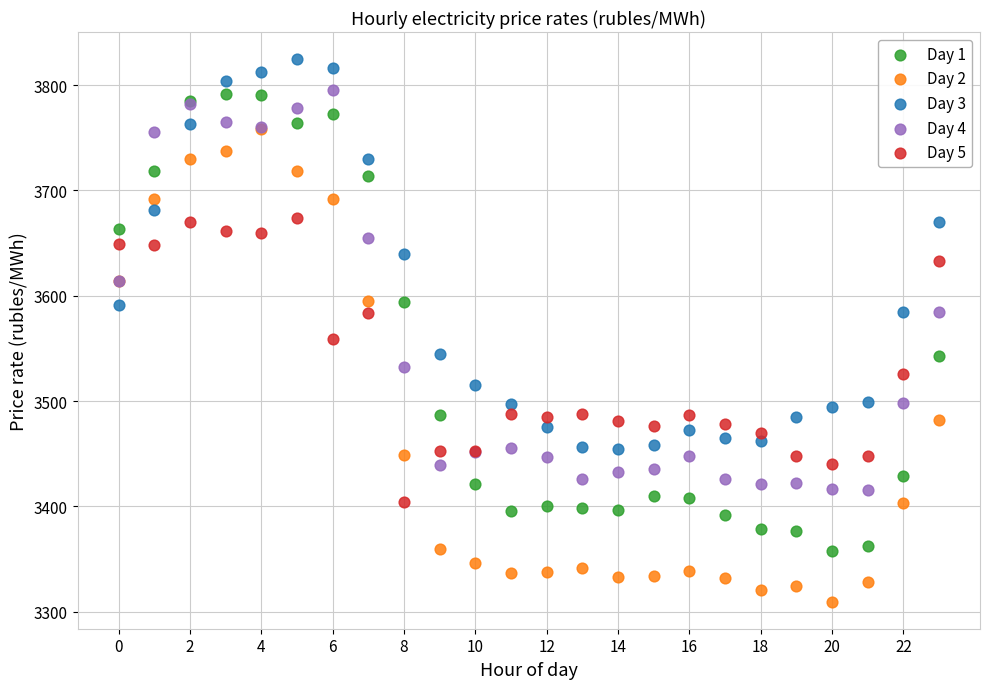

Across all series, what Y value is closest to 3567?

3559.2